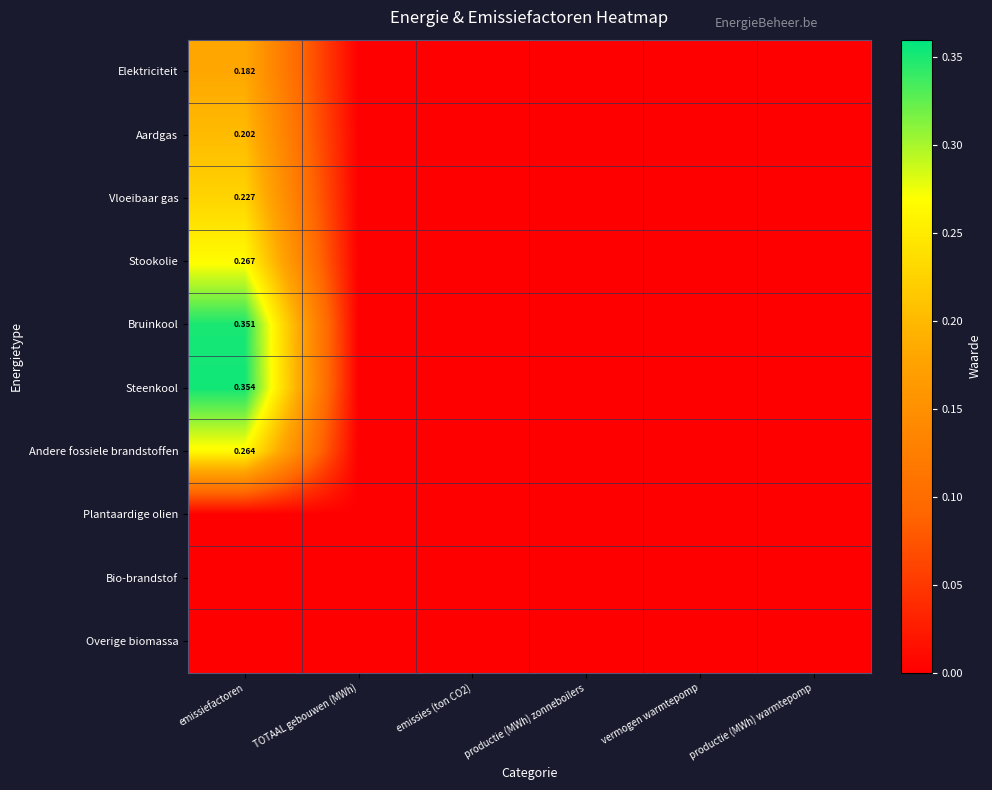

Where is Steenkool nearest to the value 0?

TOTAAL gebouwen (MWh)